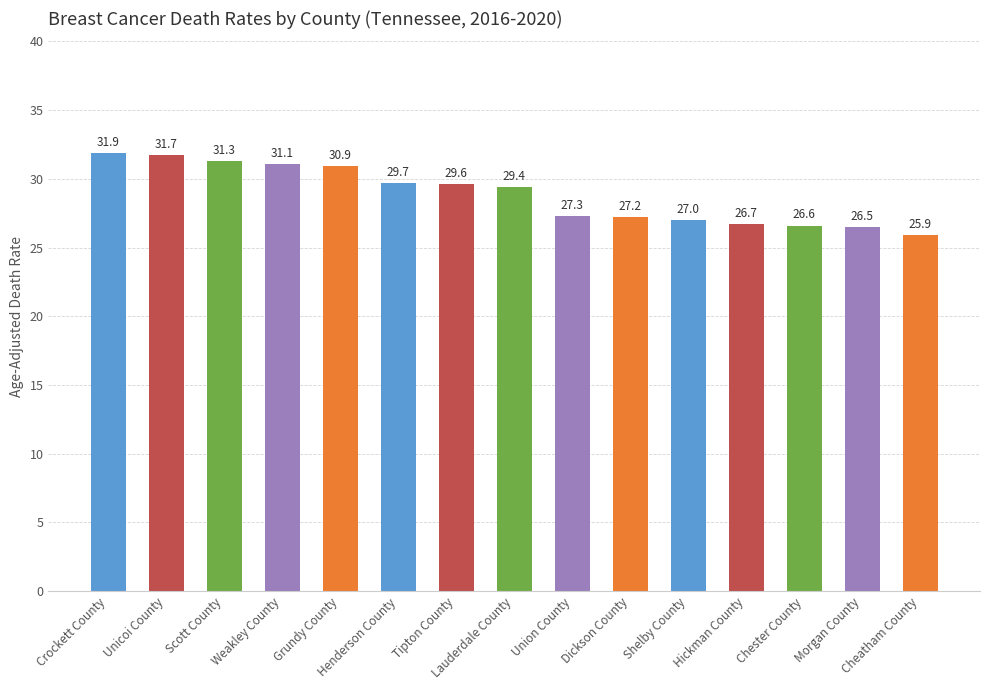

What is the maximum value shown in the chart?

31.9